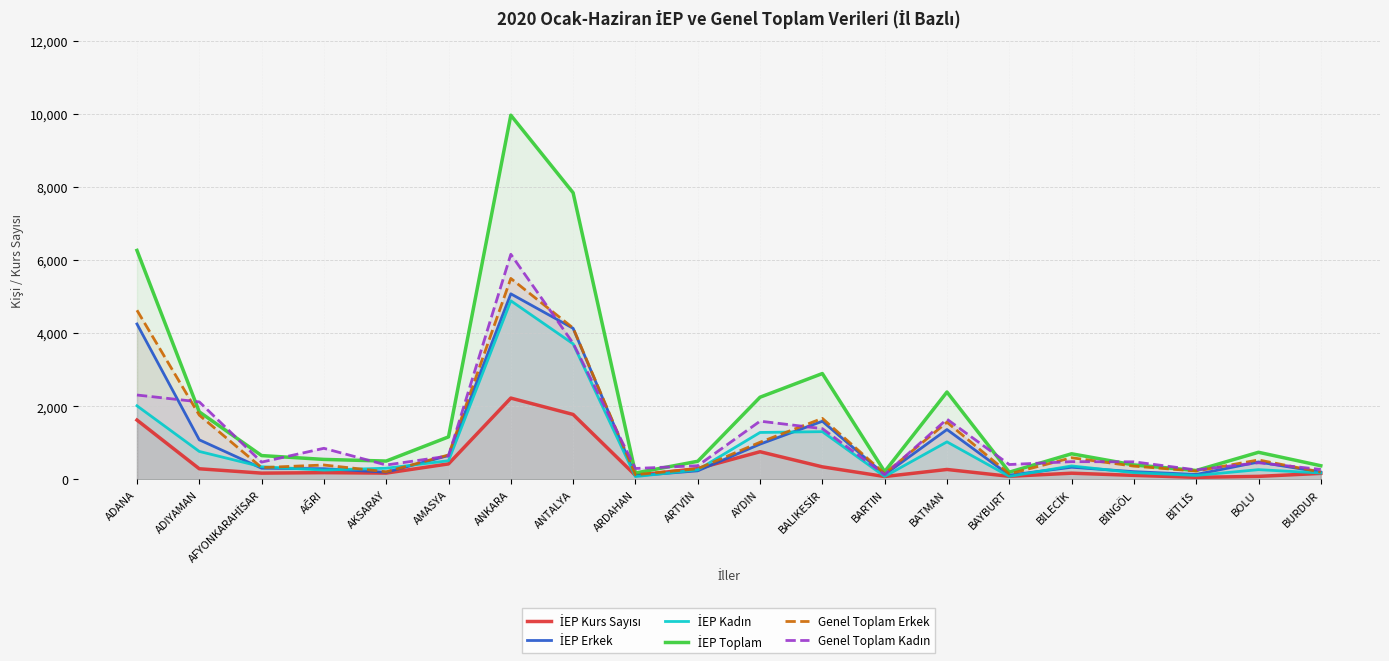

Rank the categories by İEP Kurs Sayısı value from lowest to highest.

BİTLİS, BARTIN, BOLU, BAYBURT, ARDAHAN, BİNGÖL, BURDUR, BİLECİK, AFYONKARAHİSAR, AKSARAY, AĞRI, BATMAN, ADIYAMAN, ARTVİN, BALIKESİR, AMASYA, AYDIN, ADANA, ANTALYA, ANKARA